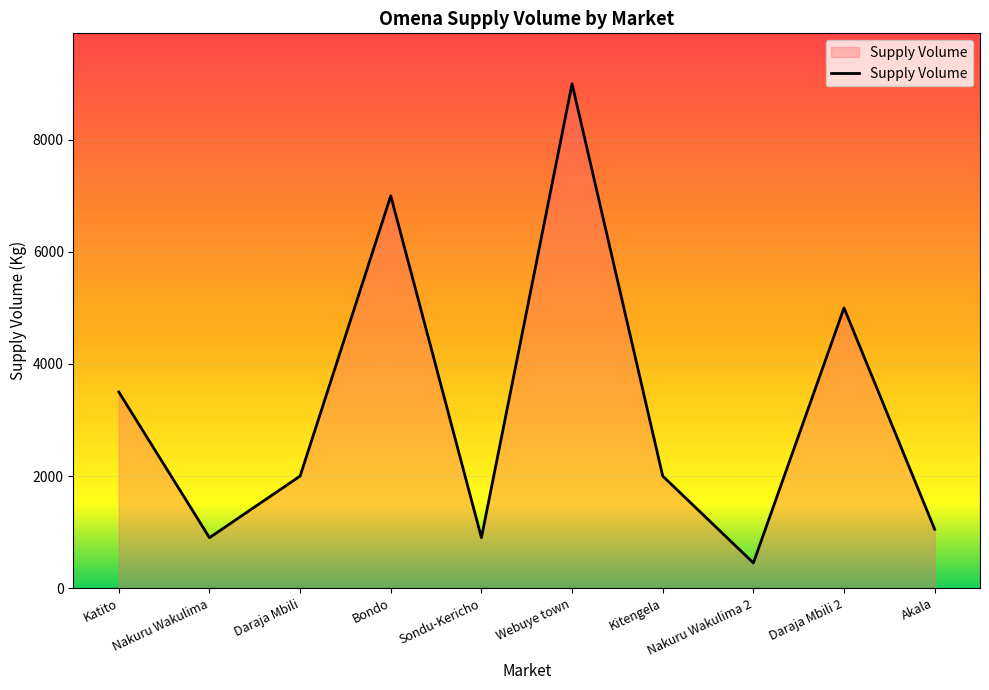

Approximately how many times larger is the value at Nakuru Wakulima compared to Katito?

0.3